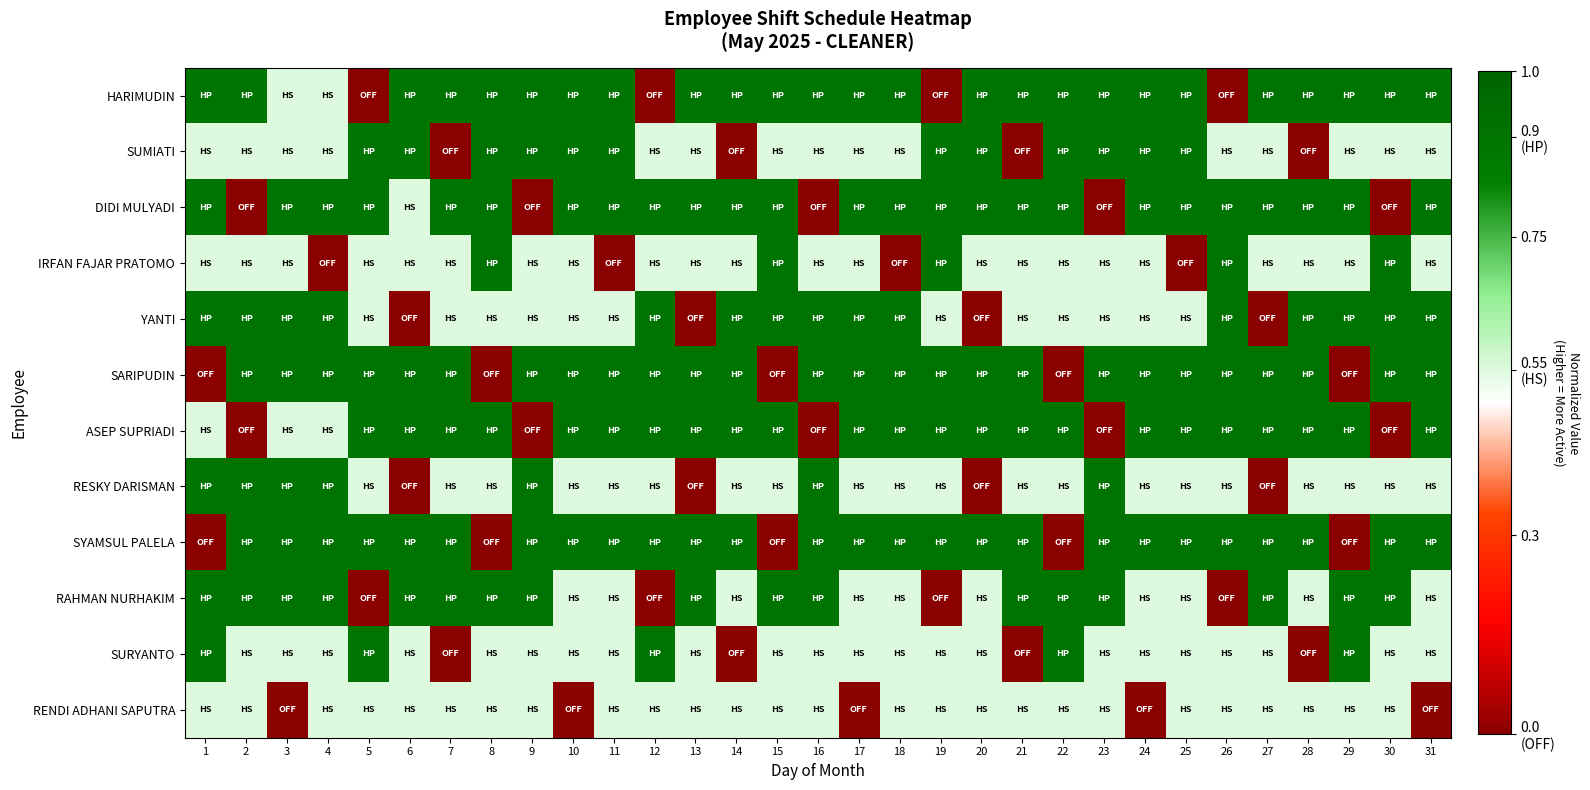

What is the spread (max minus min) of values at 11?

0.9